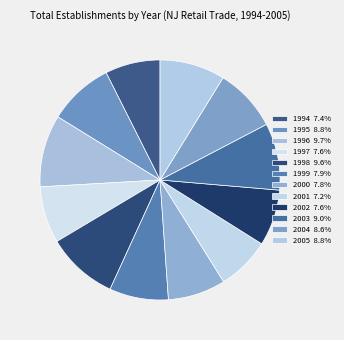

How many slices are in this pie chart?

12